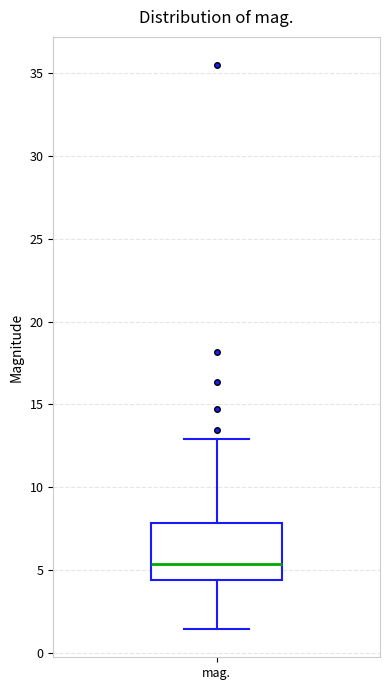

Transcribe this box plot: give where the median line is, the range the box spans, and where the two whiskers end, as read against the y-axis. The values are not printed on the chart, so give them approximately, as read against the axis.

median 5.5, box 4.5 to 8.0, whiskers 1.5 to 13.0